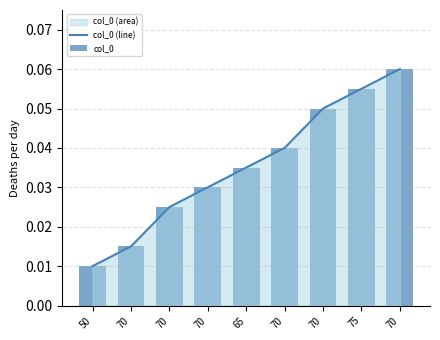

At which label is the value closest to 0?

50